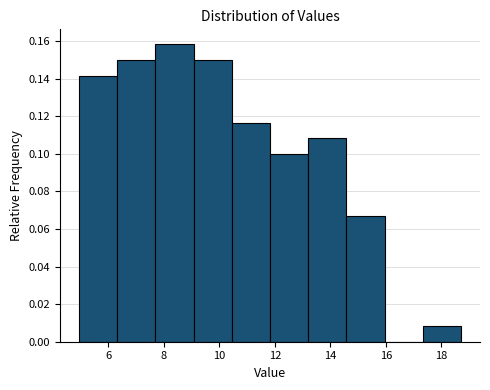

How tall is the bar that spans 5.0 to 6.4 on the x-axis? Neither the bar edges nor the heights are printed on the chart, so give them approximately, as read against the axes.

0.142